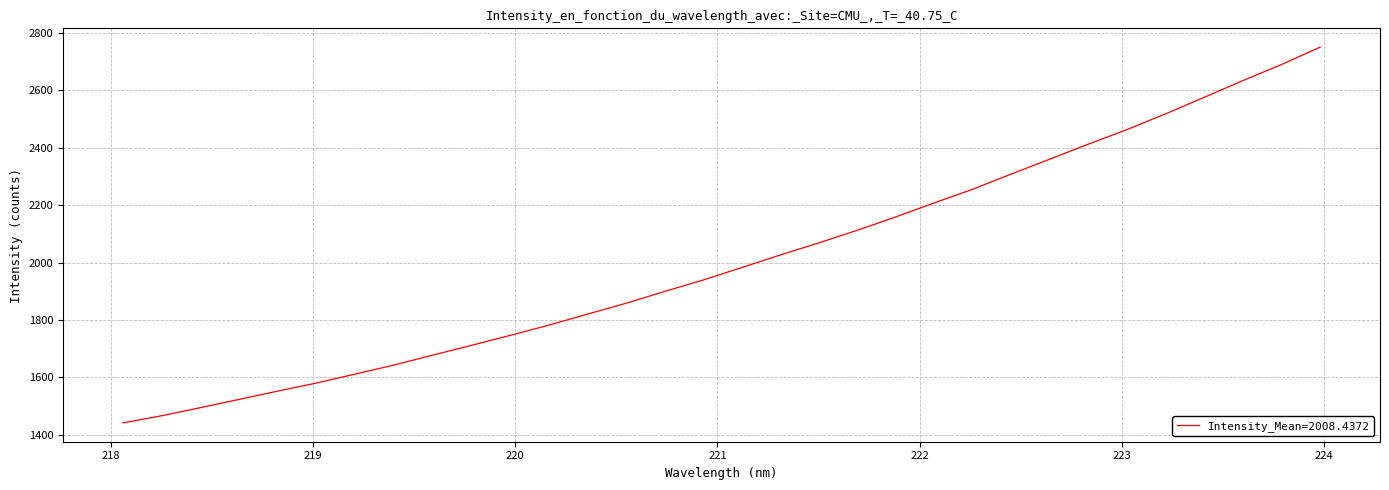

What is the greatest value displayed?

2750.9